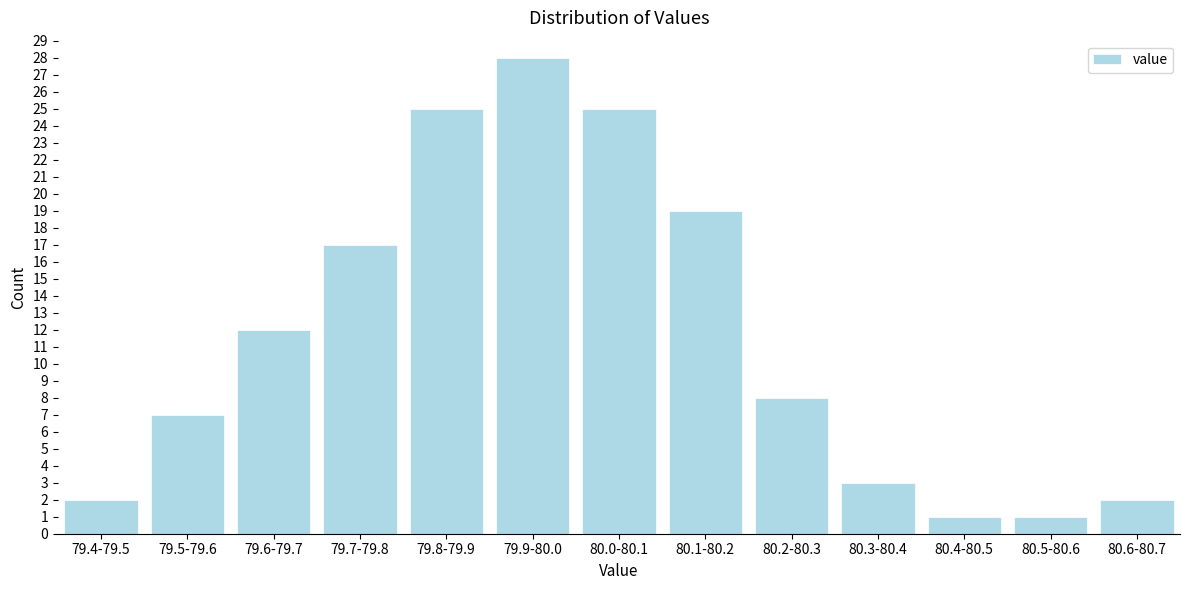

Reading left to right, transcribe all the data shown in this chart.

79.4-79.5=2	79.5-79.6=7	79.6-79.7=12	79.7-79.8=17	79.8-79.9=25	79.9-80.0=28	80.0-80.1=25	80.1-80.2=19	80.2-80.3=8	80.3-80.4=3	80.4-80.5=1	80.5-80.6=1	80.6-80.7=2